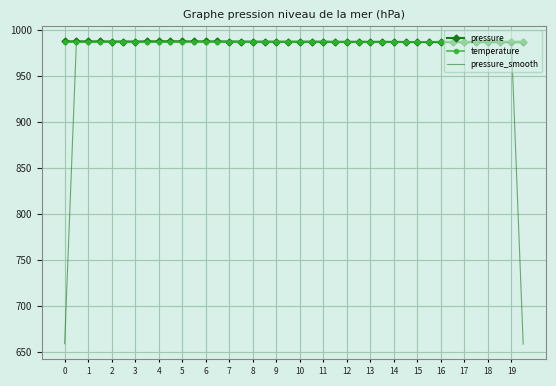

What is the maximum value for pressure?

988.0